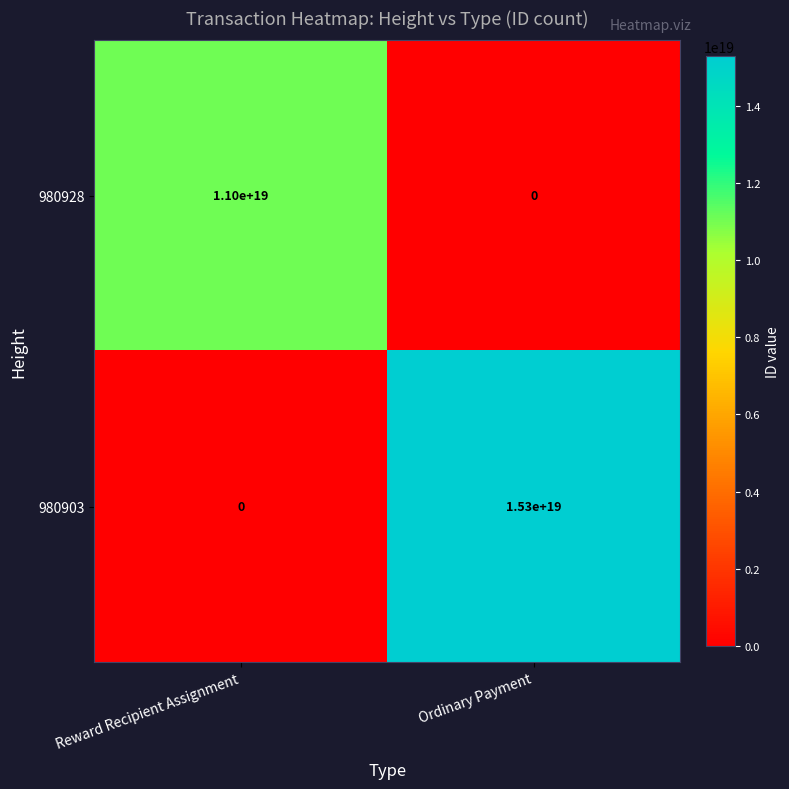

Which series has the widest spread of values?

980903